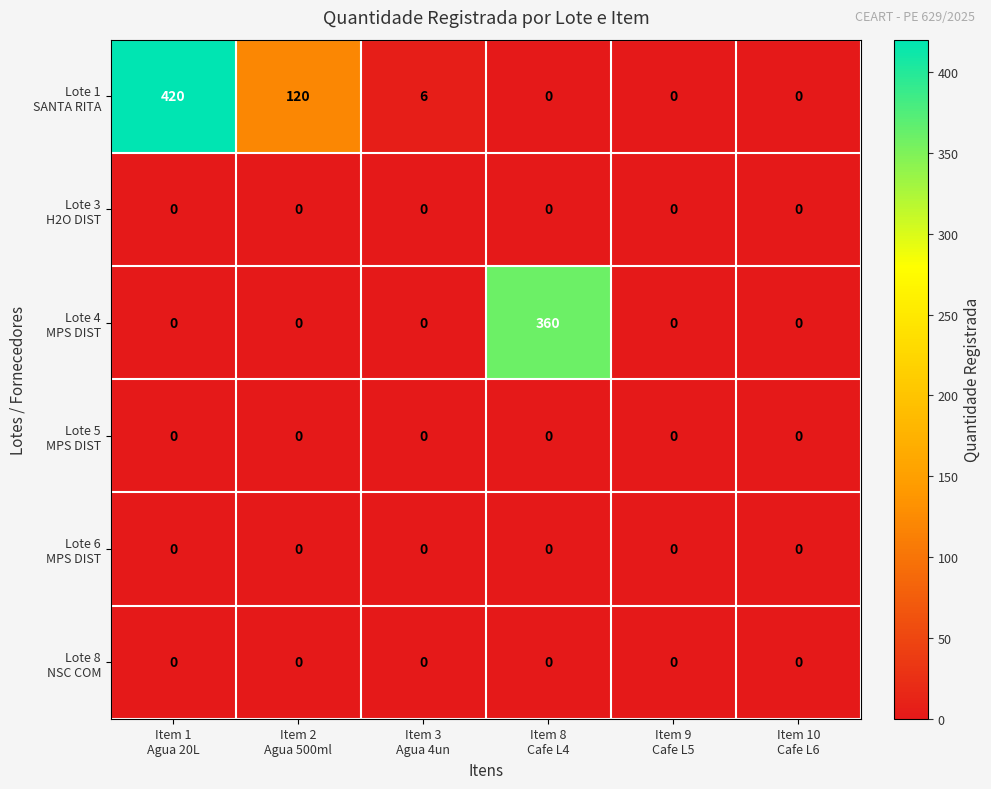

At which category is the sum across all series the highest?

Item 1
Agua 20L